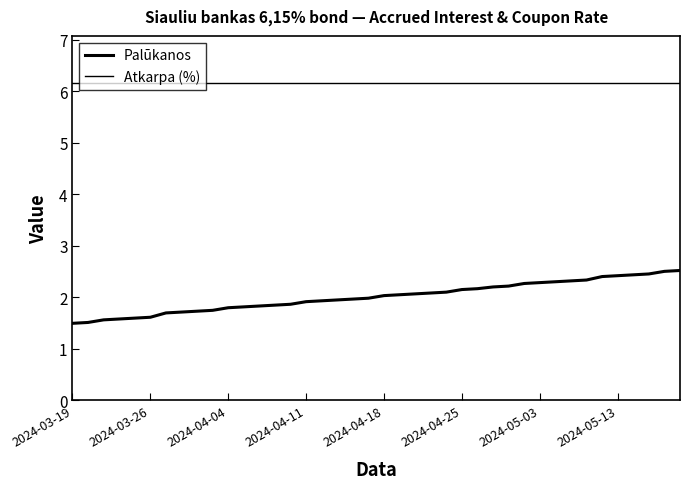

Reading left to right, what are all the values shown in this chart?

Palūkanos: 1.5	1.5	1.6	1.6	1.6	1.6	1.7	1.7	1.7	1.7	1.8	1.8	1.8	1.8	1.9	1.9	1.9	1.9	2.0	2.0	2.0	2.0	2.1	2.1	2.1	2.2	2.2	2.2	2.2	2.3	2.3	2.3	2.3	2.3	2.4	2.4	2.4	2.5	2.5	2.5
Atkarpa (%): 6.2	6.2	6.2	6.2	6.2	6.2	6.2	6.2	6.2	6.2	6.2	6.2	6.2	6.2	6.2	6.2	6.2	6.2	6.2	6.2	6.2	6.2	6.2	6.2	6.2	6.2	6.2	6.2	6.2	6.2	6.2	6.2	6.2	6.2	6.2	6.2	6.2	6.2	6.2	6.2